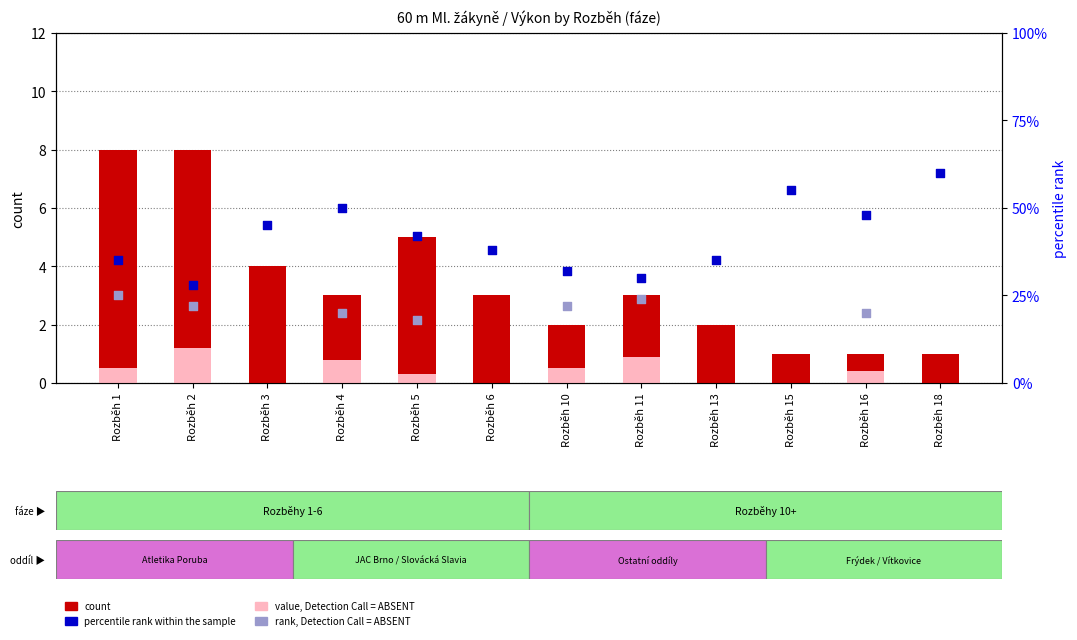

Which series reaches the maximum Y coordinate?

percentile rank within the sample